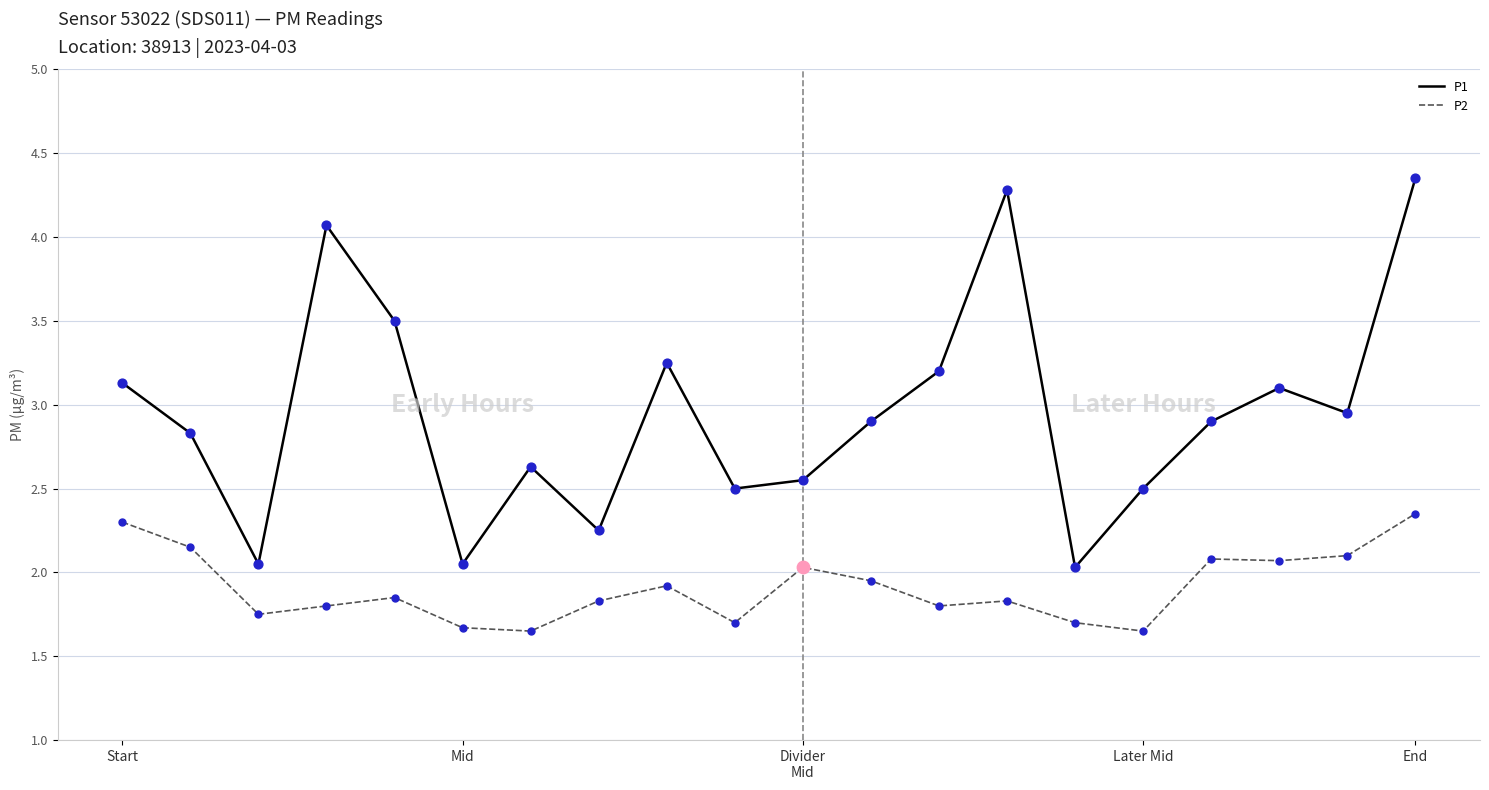

Which series has the largest range (max minus min)?

P1